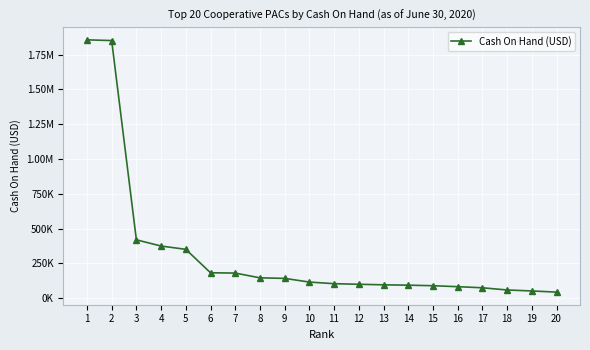

Does the chart have visible grid lines?

Yes